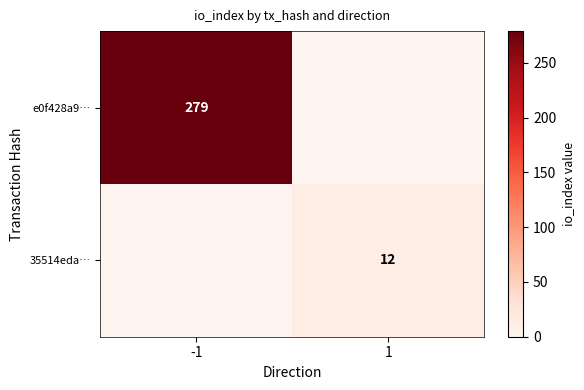

The 35514eda… series shows 19 at 1. True or false?

False